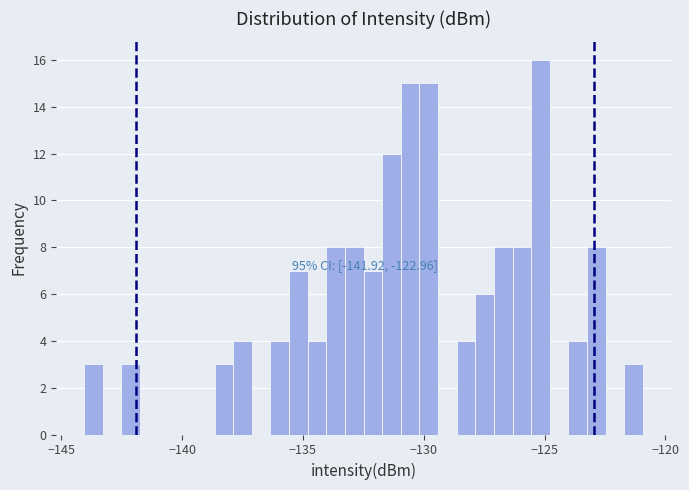

Around what value on the x-axis is the tallest bar? Give the approximate position of its centre, as read against the axis.

-125.0